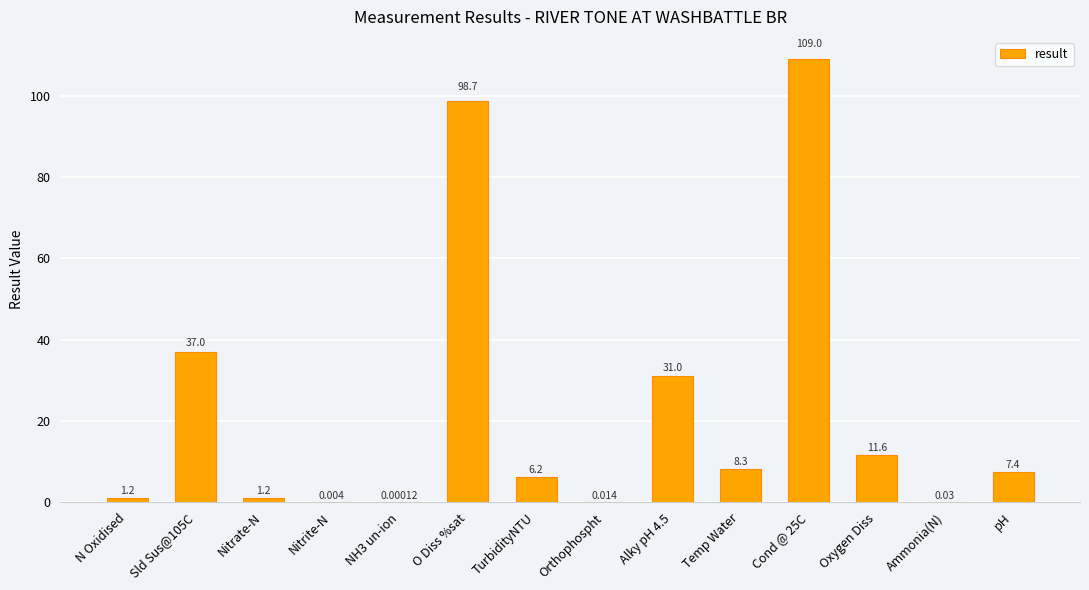

Between N Oxidised and Temp Water, which is larger?

Temp Water